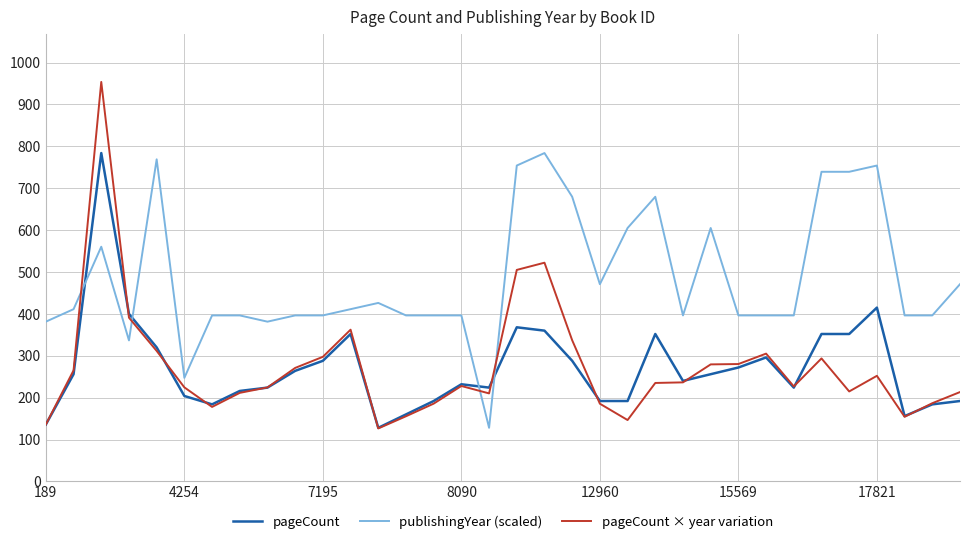

Which series has the largest total across all categories?

publishingYear (scaled)